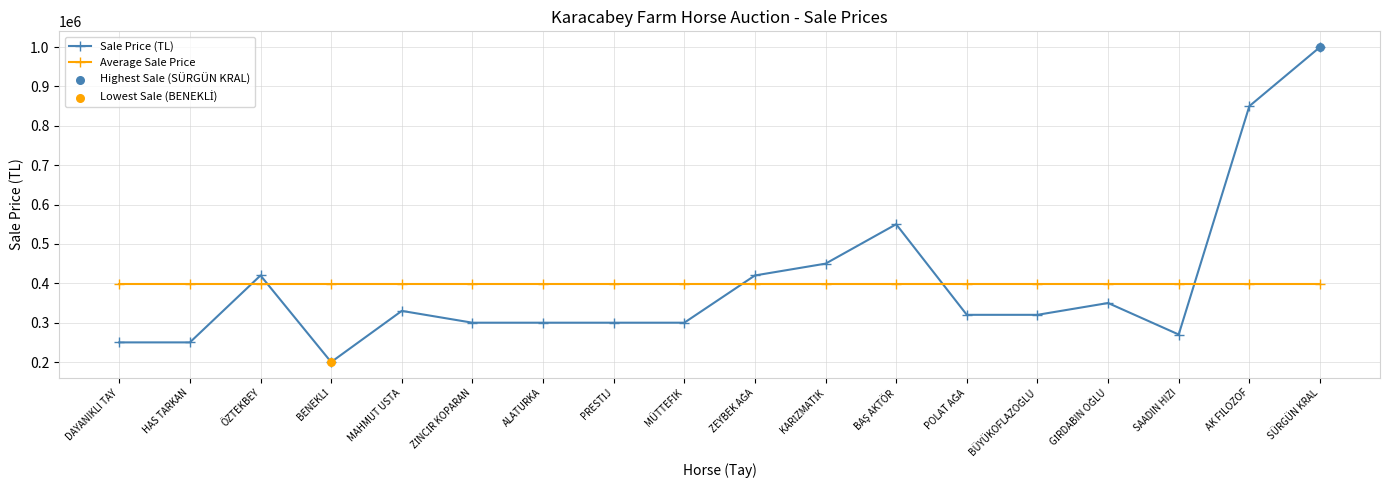

What is the spread (max minus min) of values at MAHMUT USTA?

68888.9